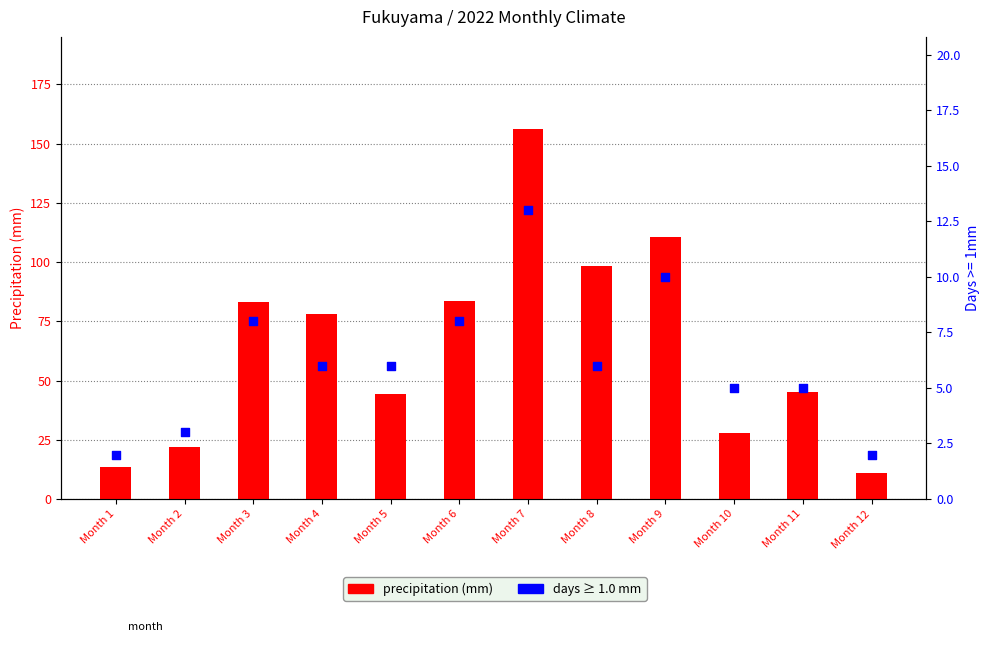

At which category is the sum across all series the highest?

Month 7